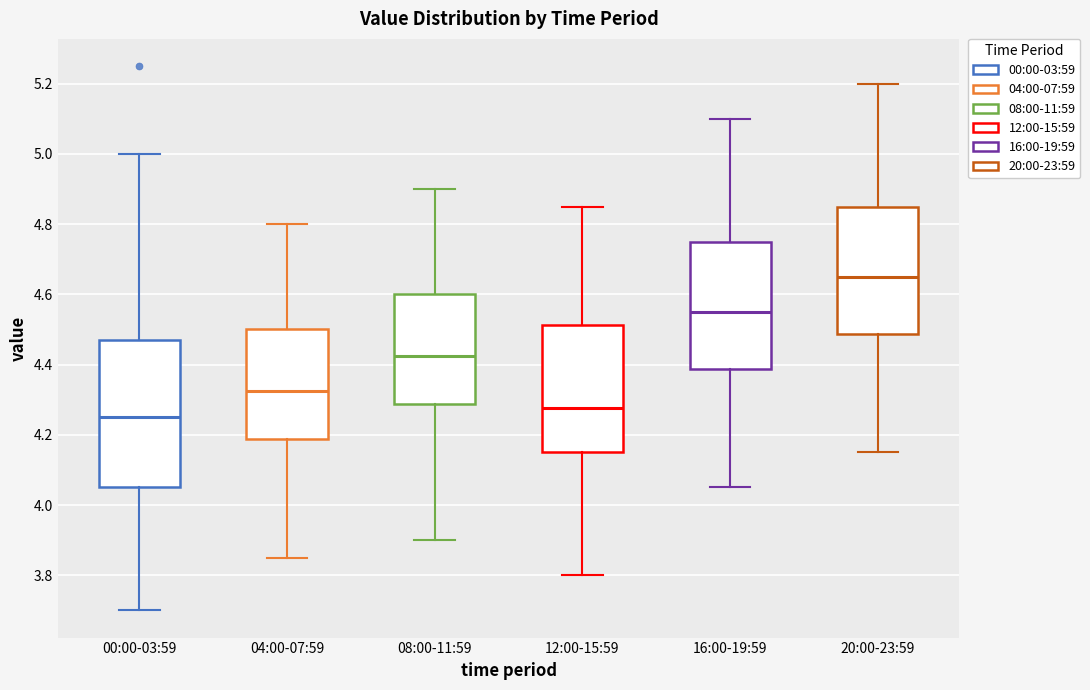

Where is the lower edge of the box for 12:00-15:59 on the y-axis? The values are not printed on the chart, so give them approximately, as read against the axis.

4.16